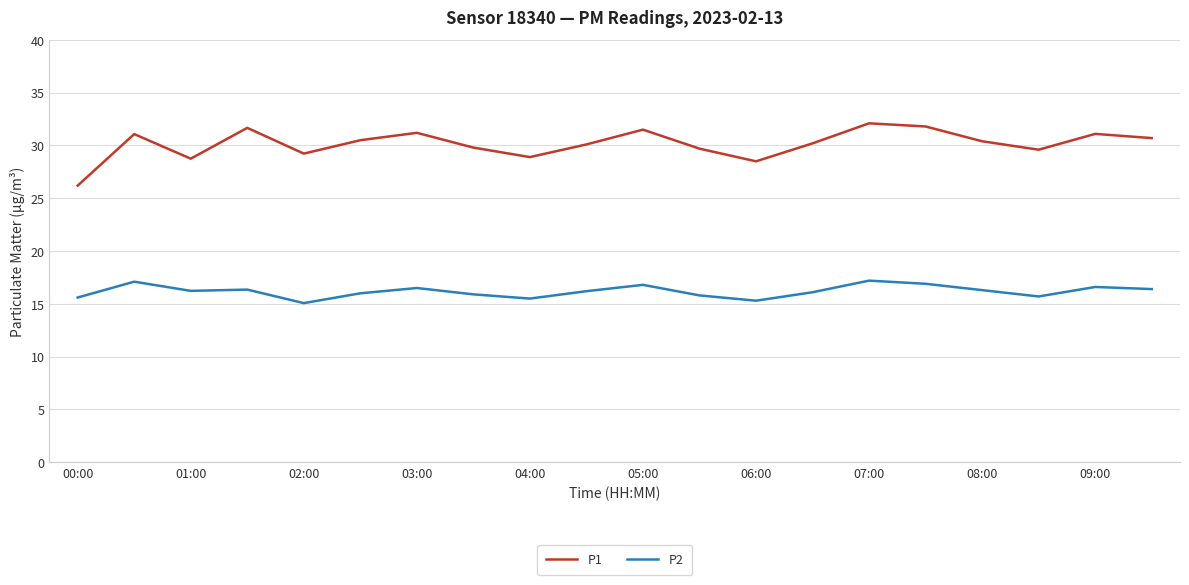

Which series has the widest spread of values?

P1